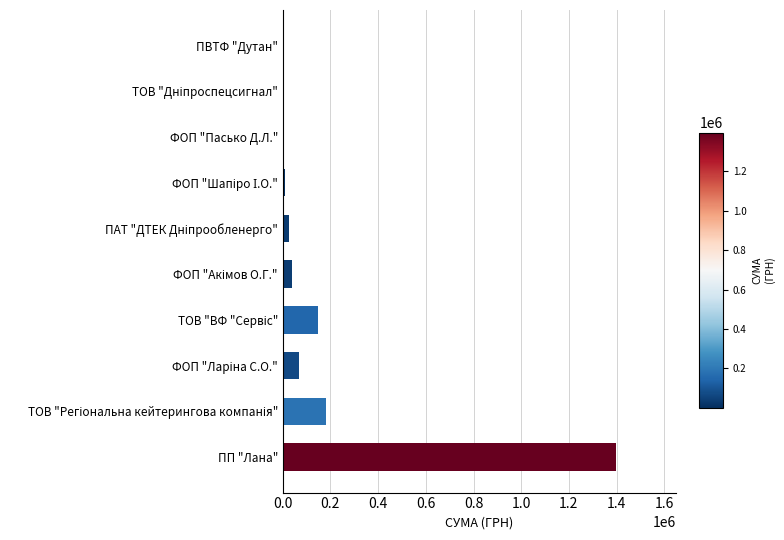

What is the sum of all values?

1881901.2